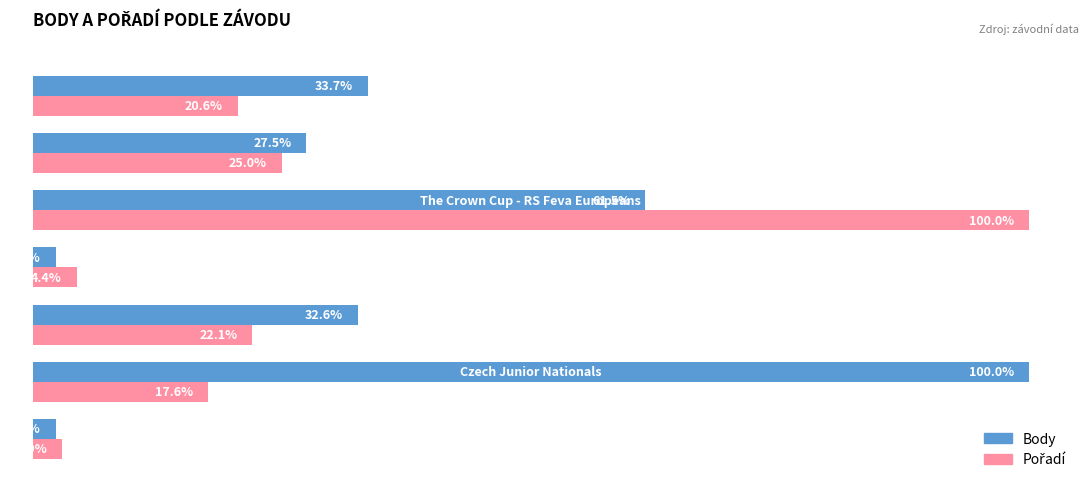

Which series has the largest total across all categories?

Body